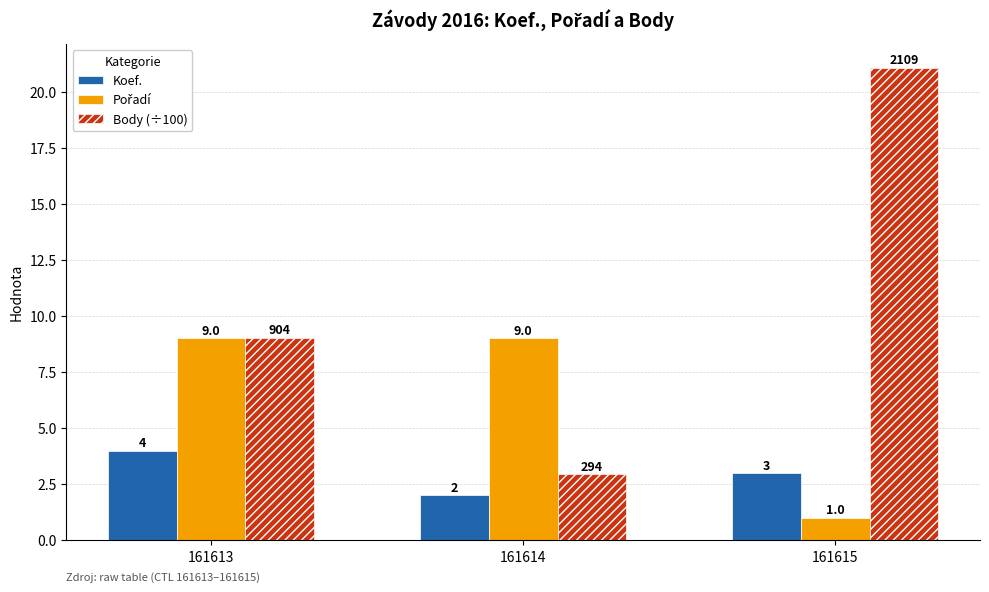

Is it true that Body (÷100) equals 12.3 at 161615?

False